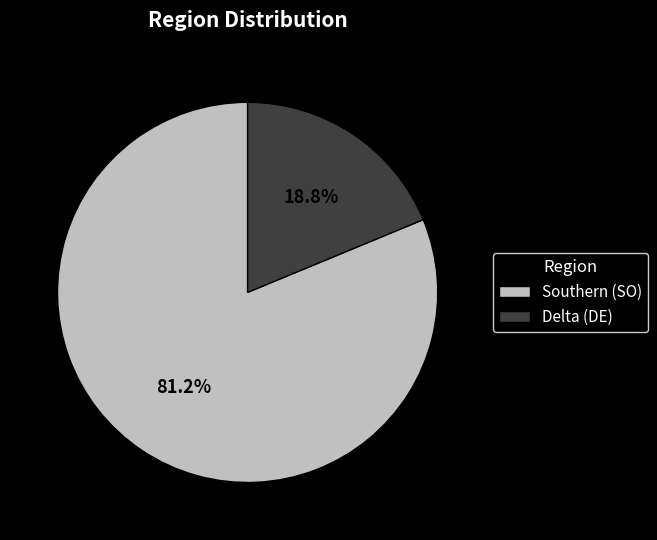

Which has a higher value, Delta (DE) or Southern (SO)?

Southern (SO)